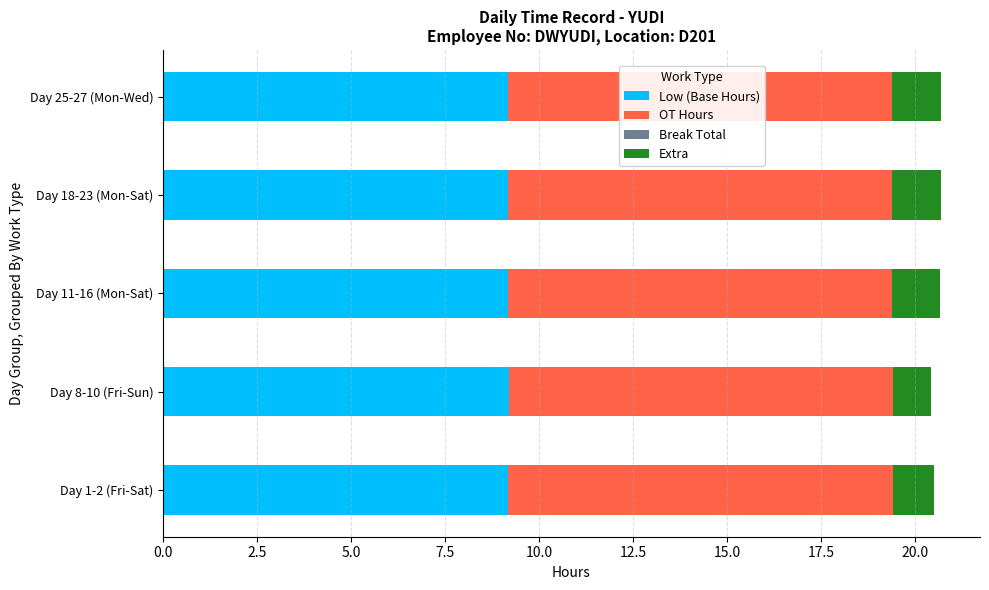

What is the minimum value for Low (Base Hours)?

9.2